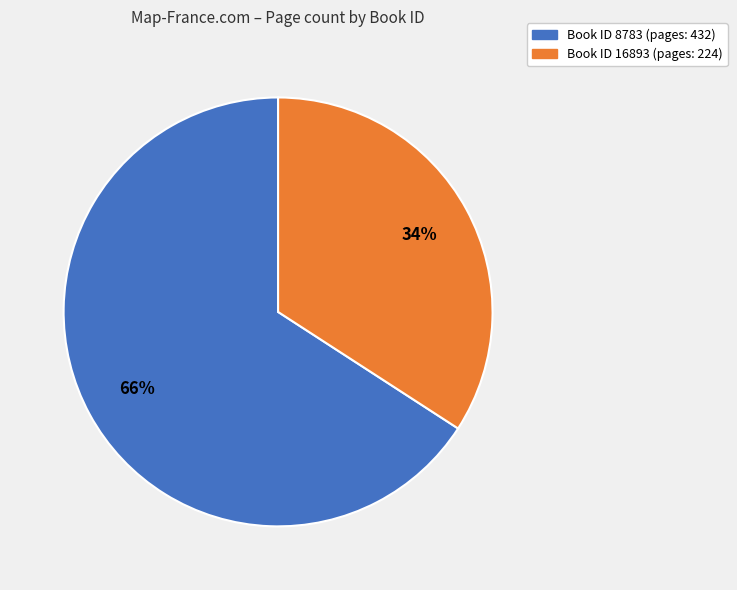

Does any single category account for the majority?

Yes